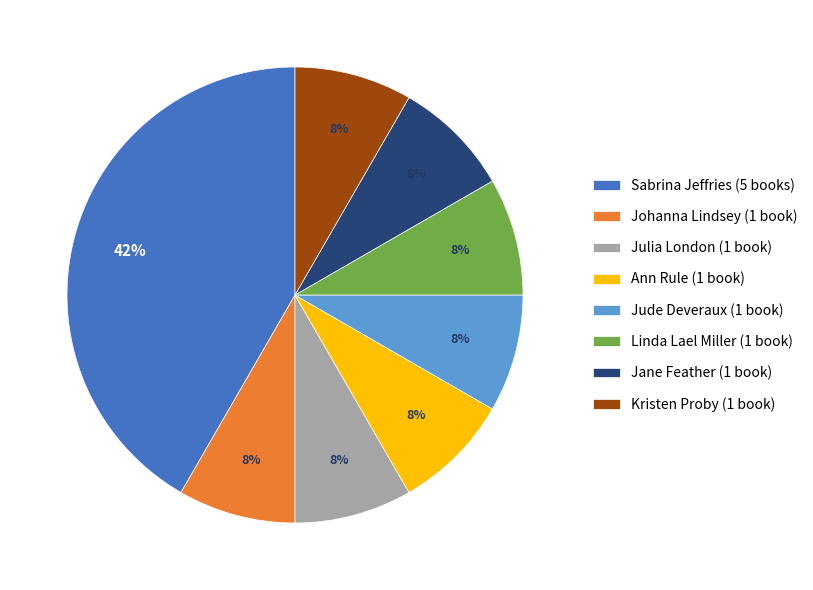

Count the number of slices in the pie.

8